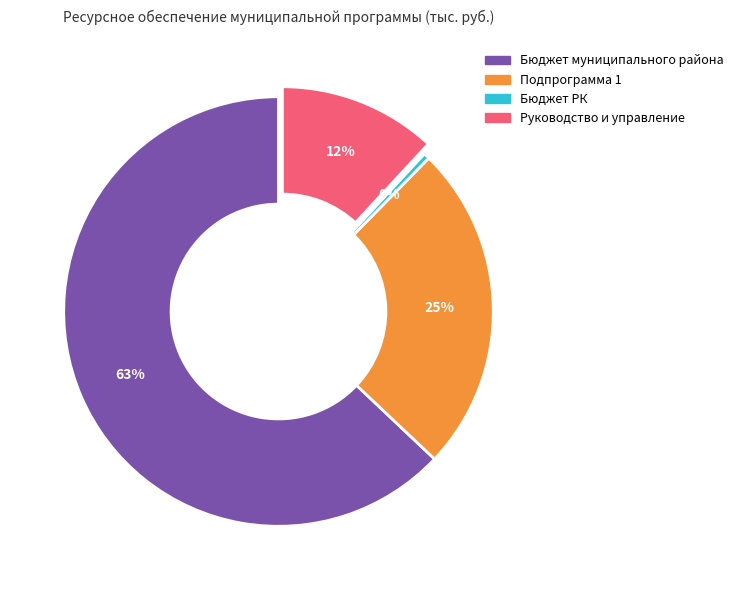

How many segments does this pie chart have?

4